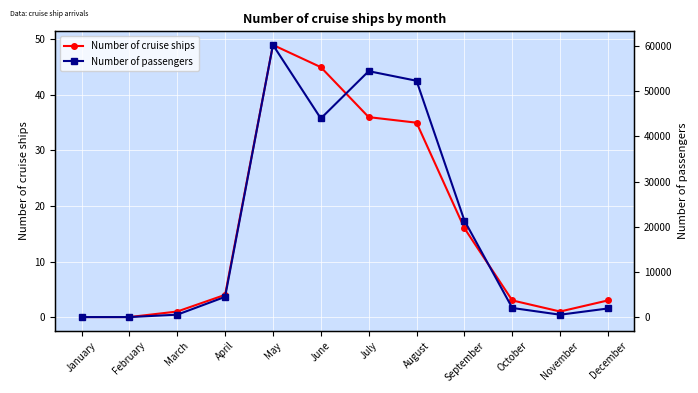

Rank the series by their maximum value, from highest to lowest.

Number of passengers, Number of cruise ships